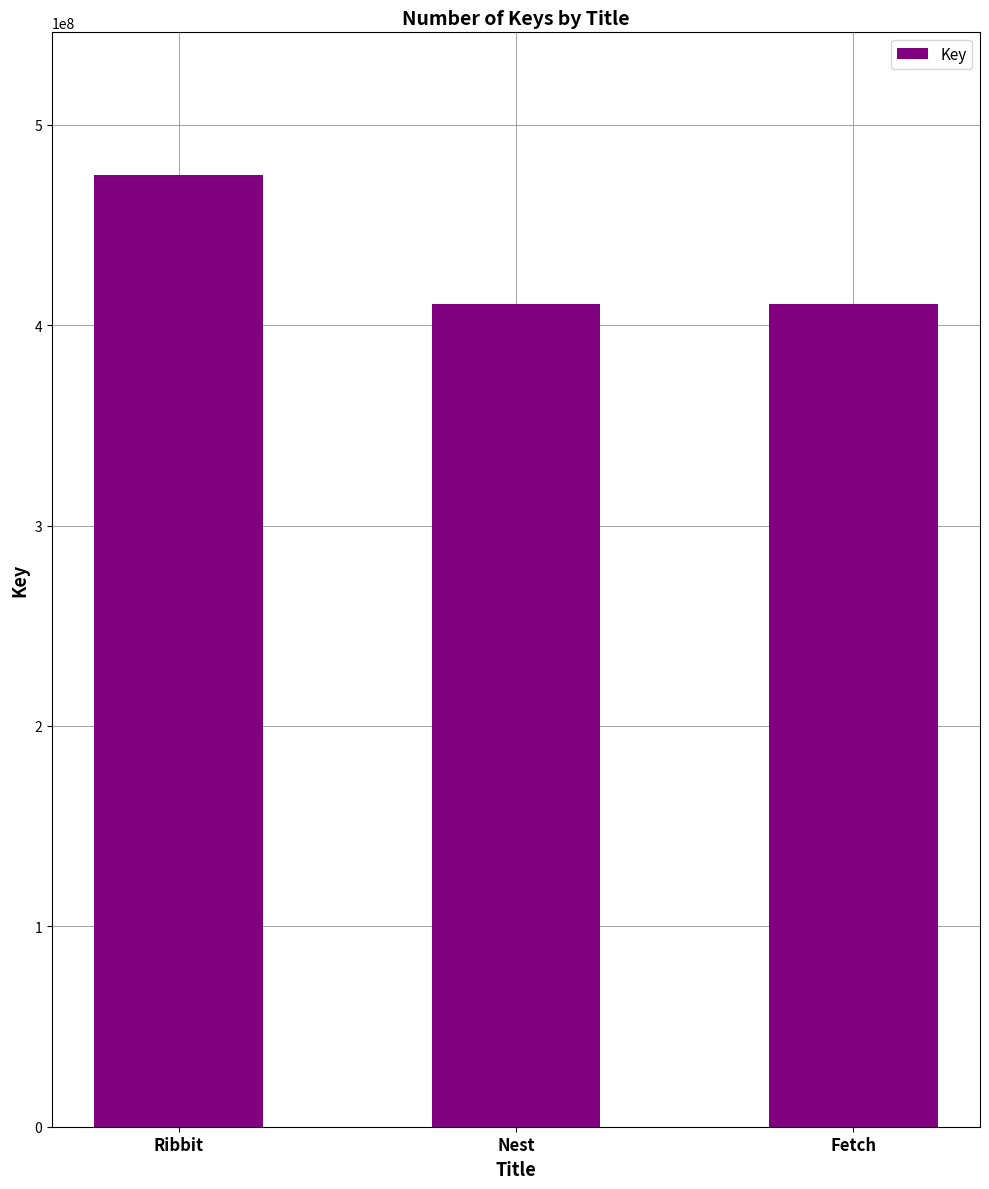

Are the bars horizontal?

No